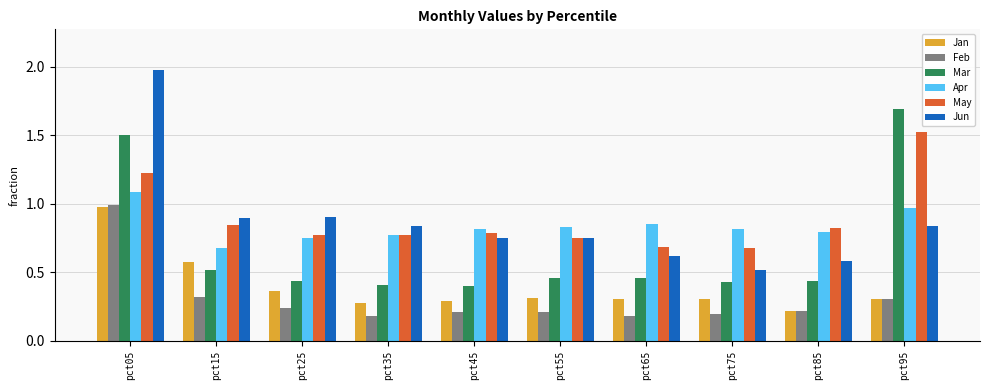

What is the difference between the maximum and second lowest values in the Mar series?

1.3